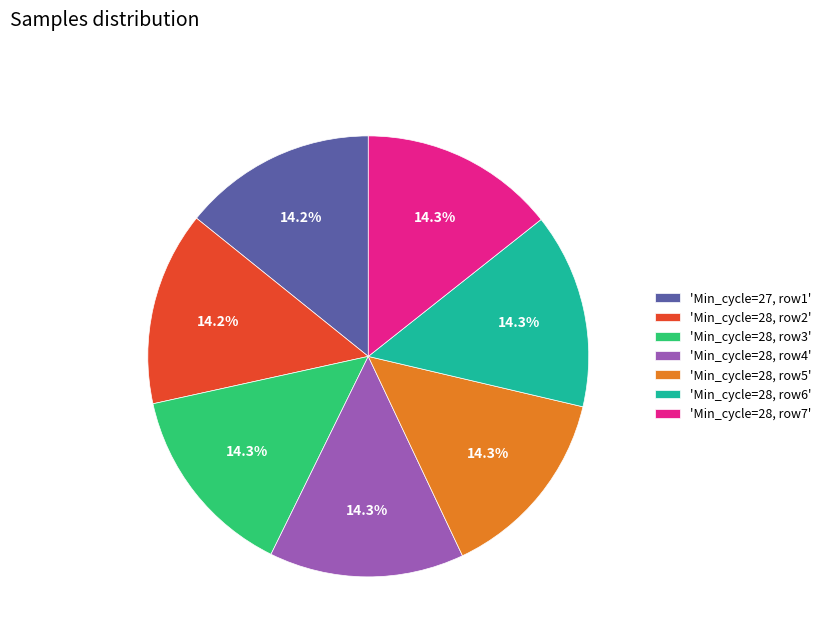

Is there any slice that represents more than half of the pie?

No